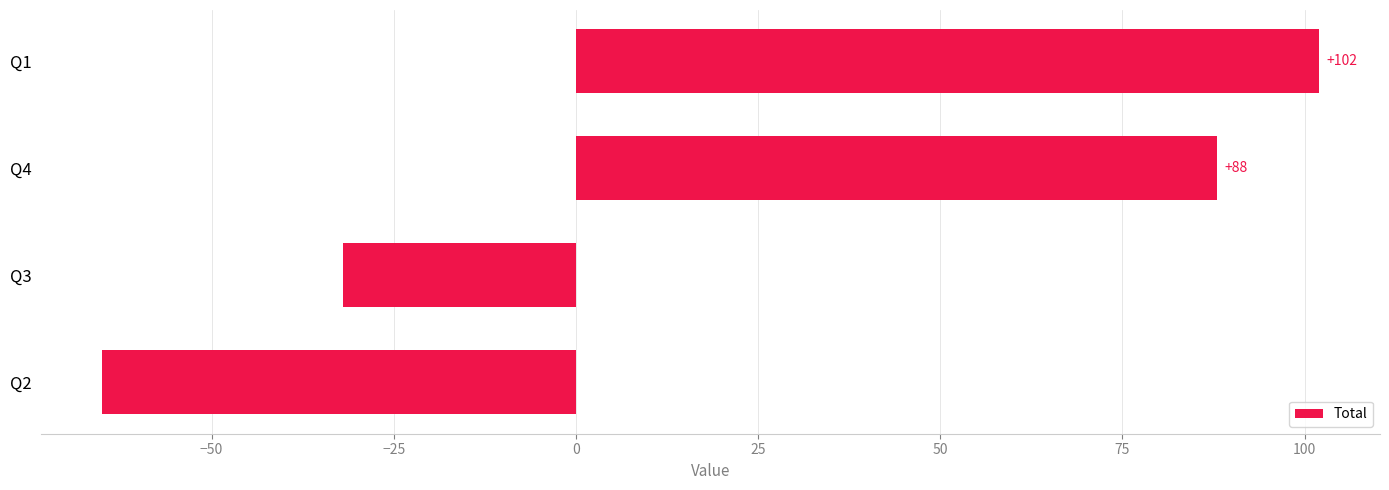

How many series are shown in this chart?

1